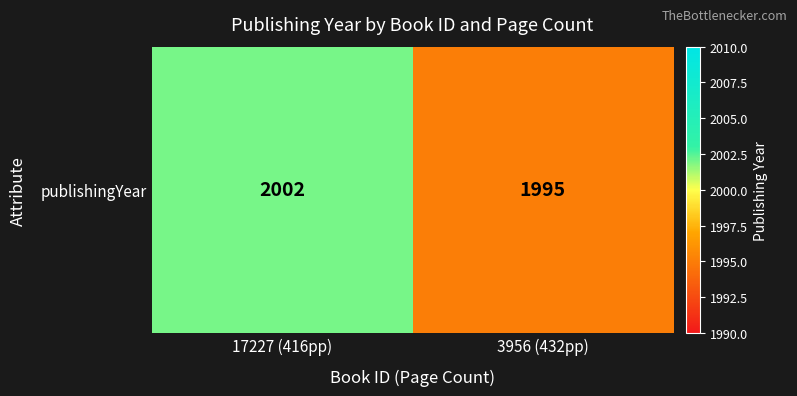

What is the ratio of the value at 3956 (432pp) to the value at 17227 (416pp)?

1.0